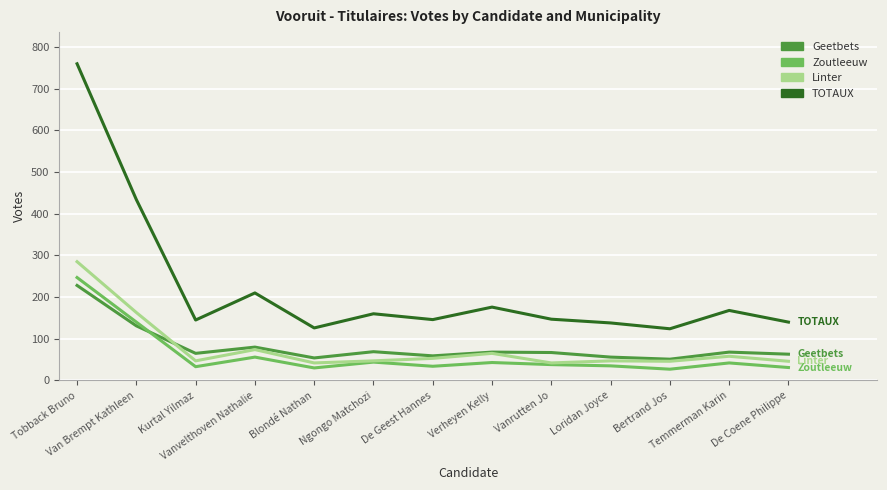

What is the highest value of the Geetbets series?

228